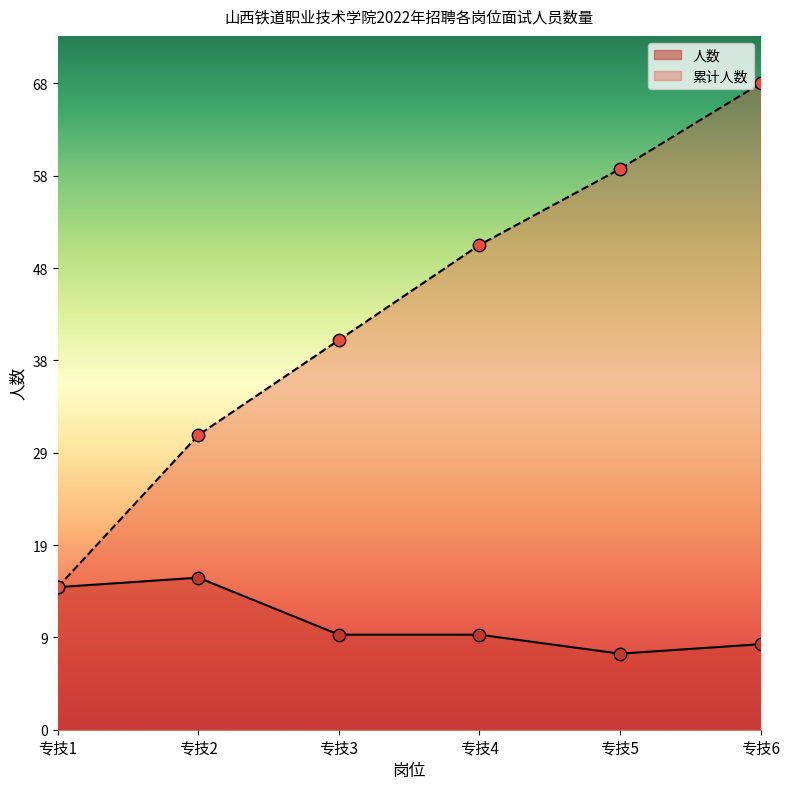

Which series reaches the minimum Y coordinate?

人数